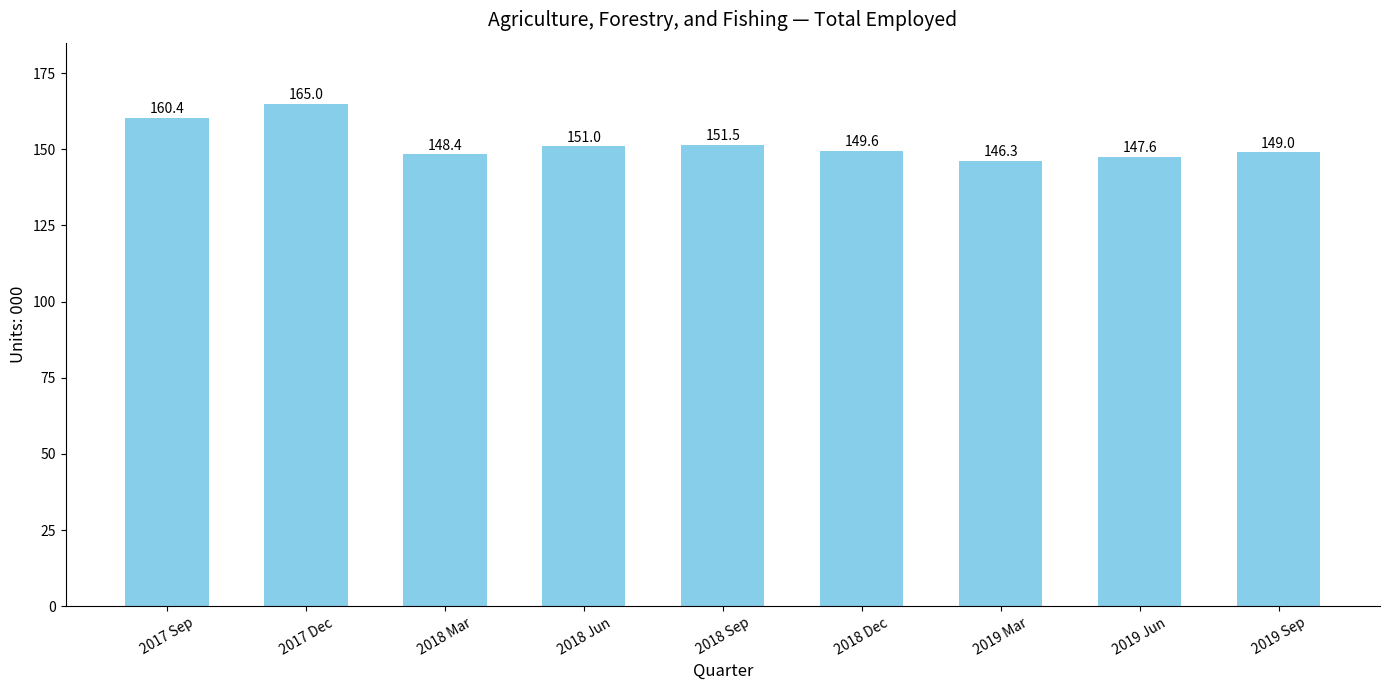

Is it true that the value at 2017 Sep is 273.3?

False